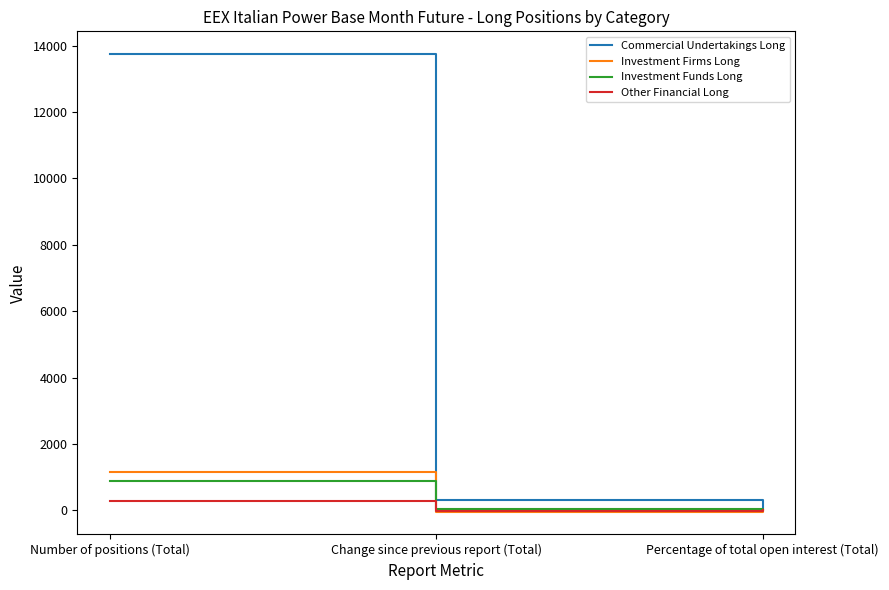

The value of Investment Funds Long at Number of positions (Total) is 876.2. True or false?

True